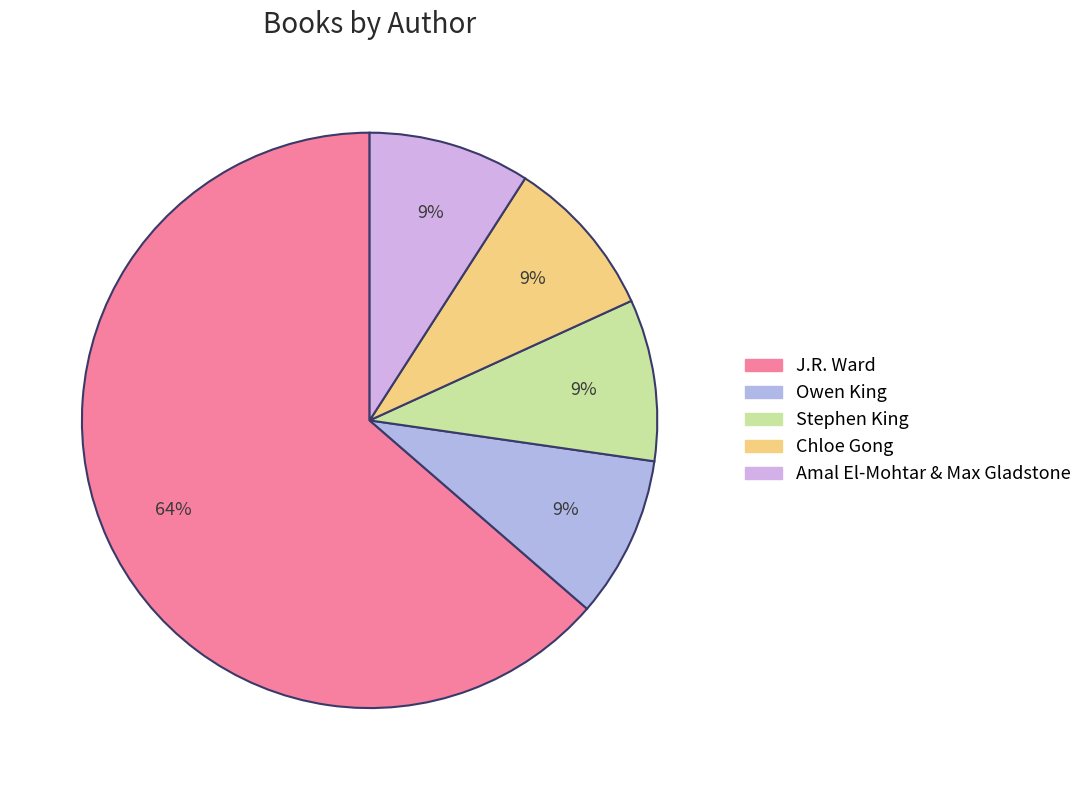

Is Chloe Gong the majority of the pie?

No